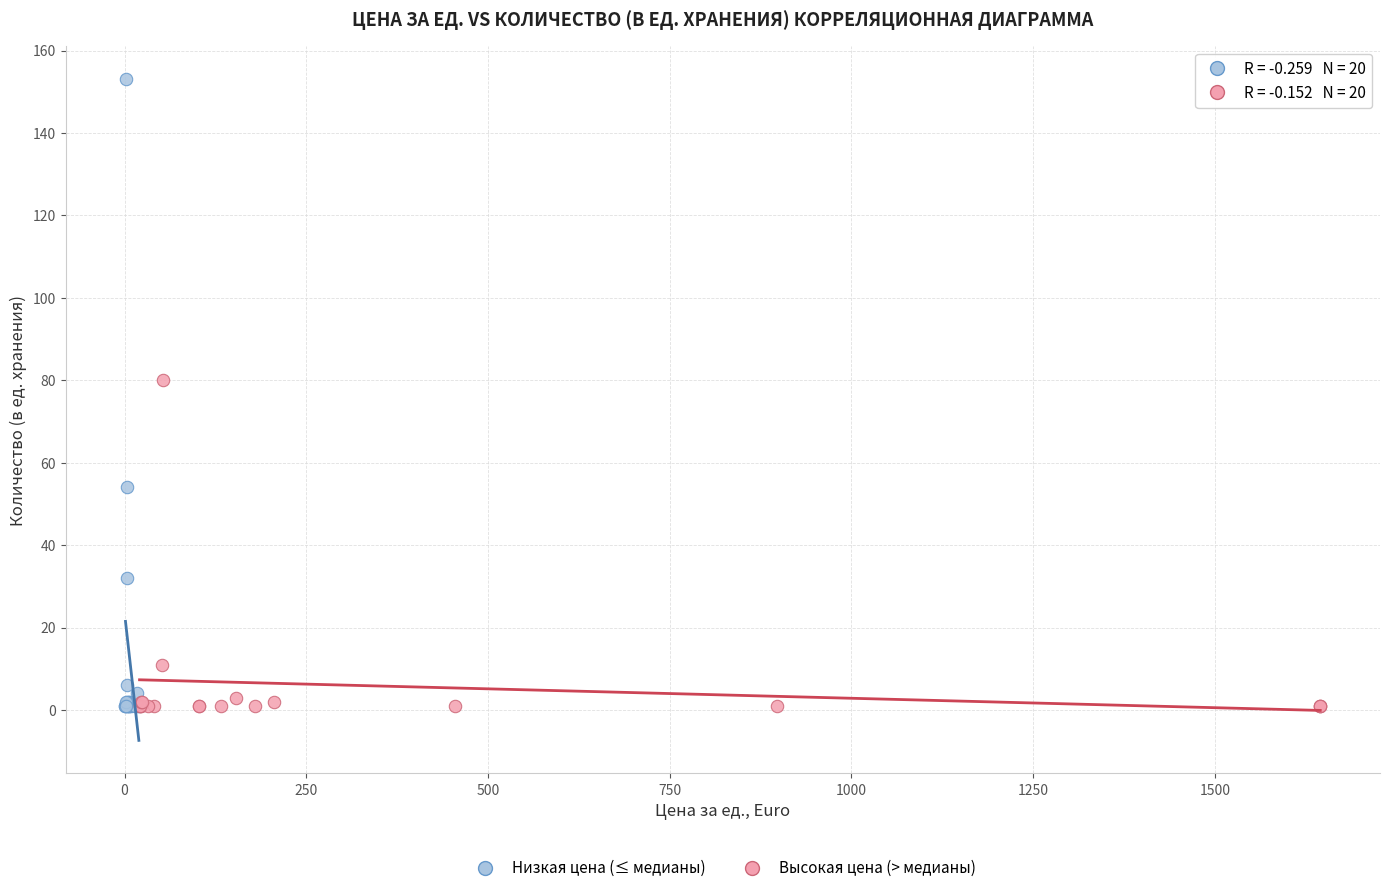

Which series reaches the maximum Y coordinate?

Низкая цена (≤ медианы)